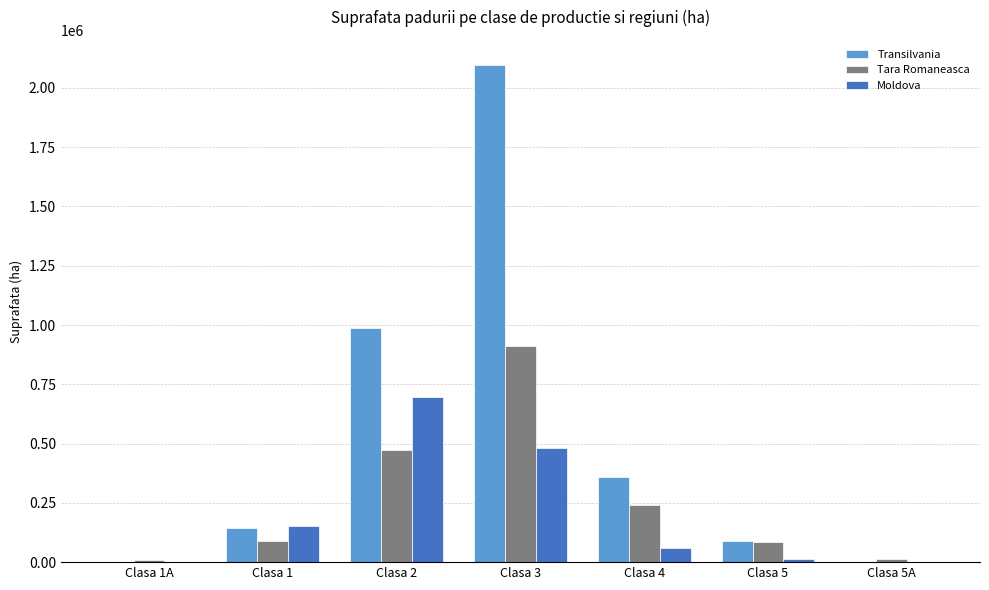

What is the sum of the Transilvania values at Clasa 2 and Clasa 4?

1345515.4